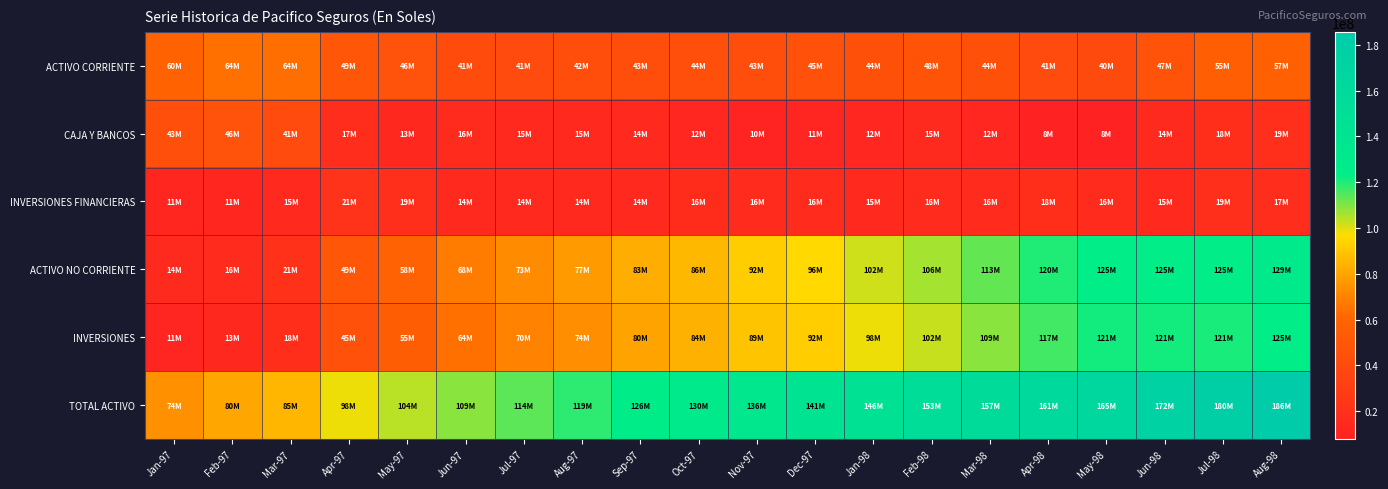

What is the spread (max minus min) of values at Jun-98?

158255946